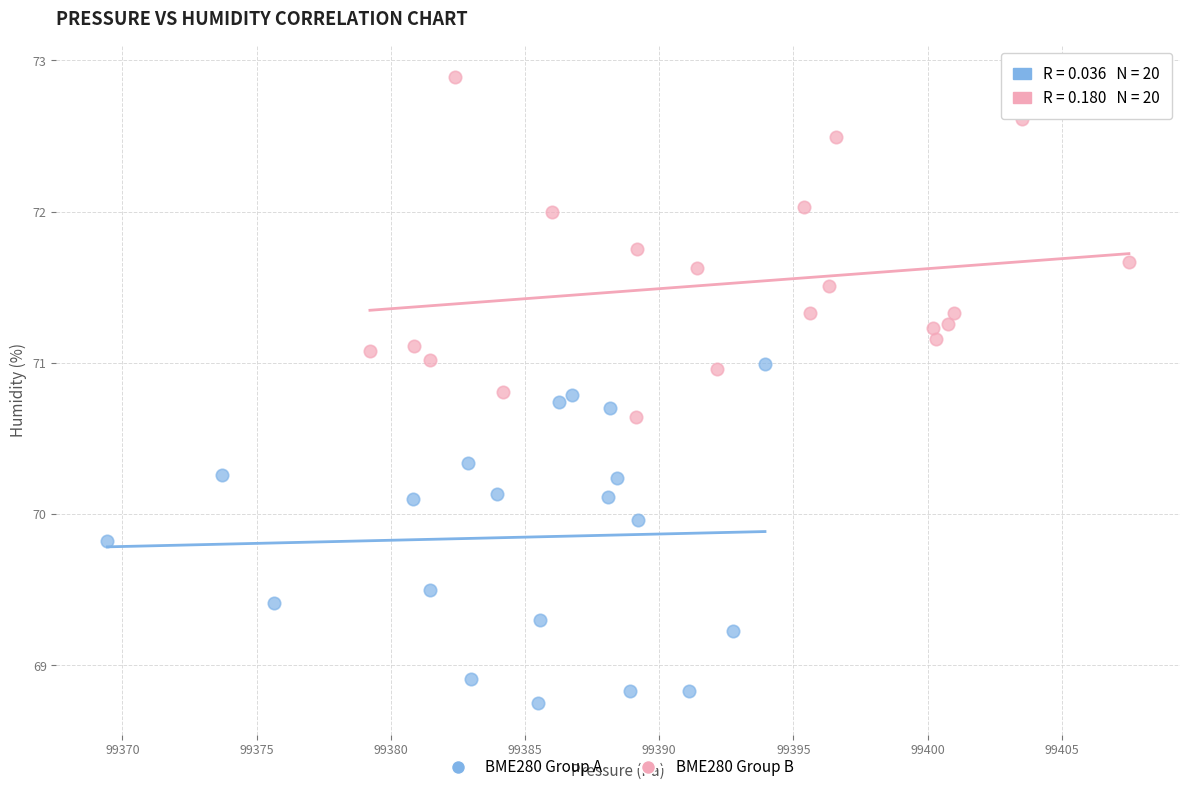

Which series contains the highest Y value?

BME280 Group B